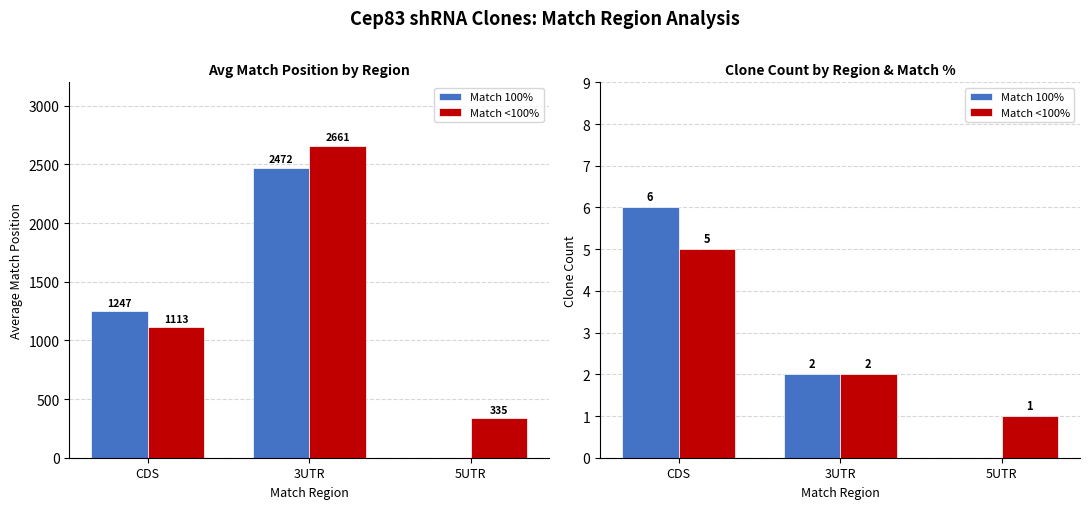

The Match 100% series shows 3 at 5UTR. True or false?

False